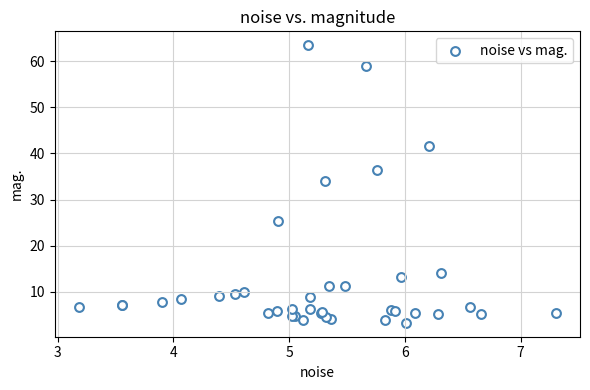

What Y value in the scatter plot is closest to 33?

34.0